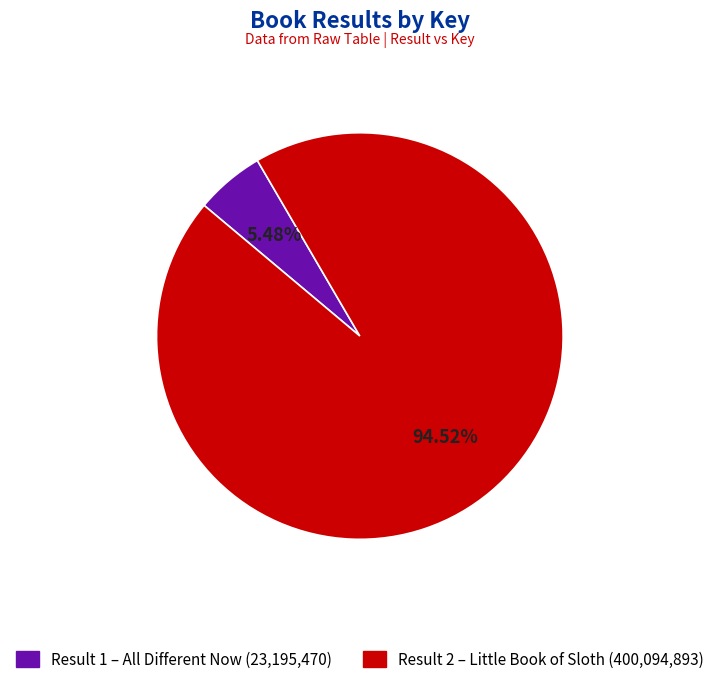

Does any single category account for the majority?

Yes